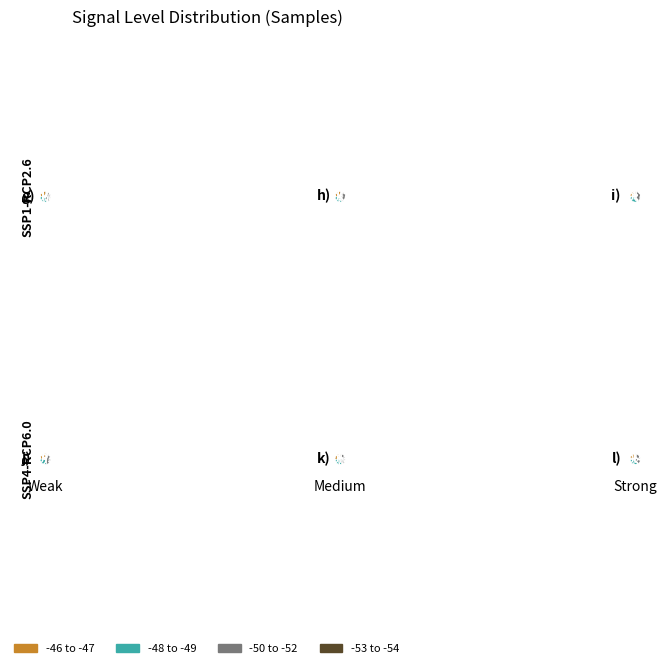

Rank the categories by value from highest to lowest.

-49, -51, -51, -47, -50, -47, -52, -54, -47, -48, -49, -50, -46, -47, -49, -50, -52, -50, -49, -50, -49, -47, -46, -46, -53, -51, -47, -52, -48, -50, -50, -49, -49, -50, -49, -51, -47, -49, -48, -51